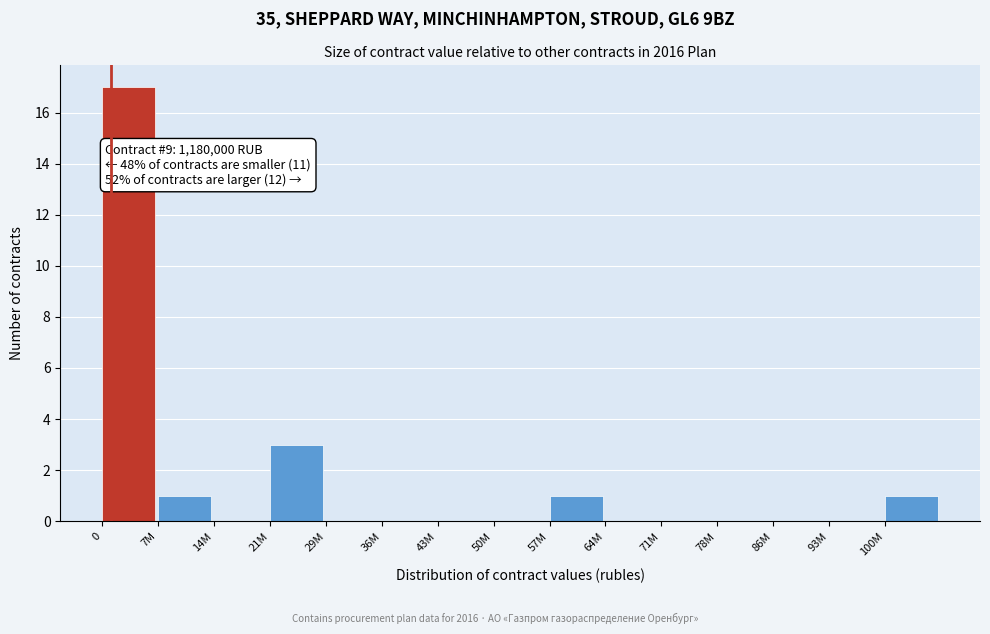

Reading right to left, transcribe all the data shown in this chart.

100M=1	93M=0	86M=0	78M=0	71M=0	64M=0	57M=1	50M=0	43M=0	36M=0	29M=0	21M=3	14M=0	7M=1	0=17